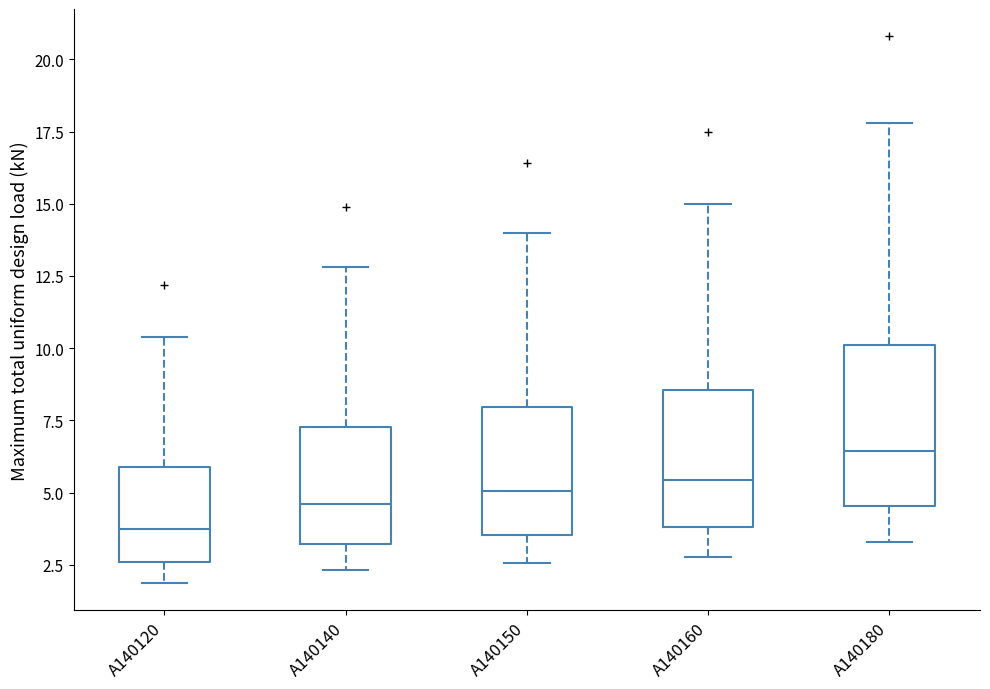

Where does the lower whisker of the box for A140180 end on the y-axis? The values are not printed on the chart, so give them approximately, as read against the axis.

3.5